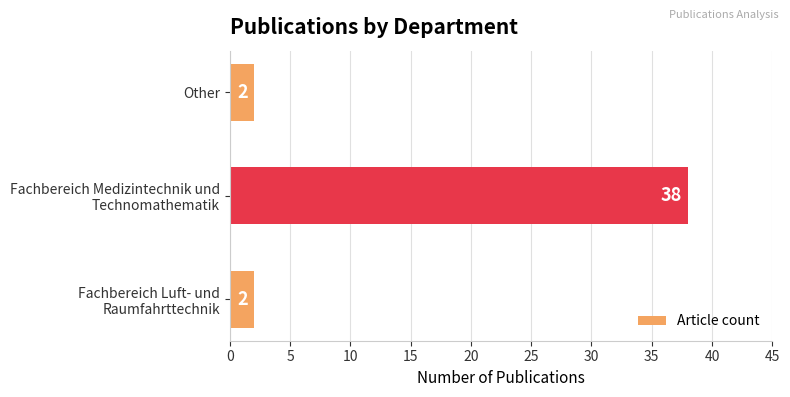

What is the average value?

14